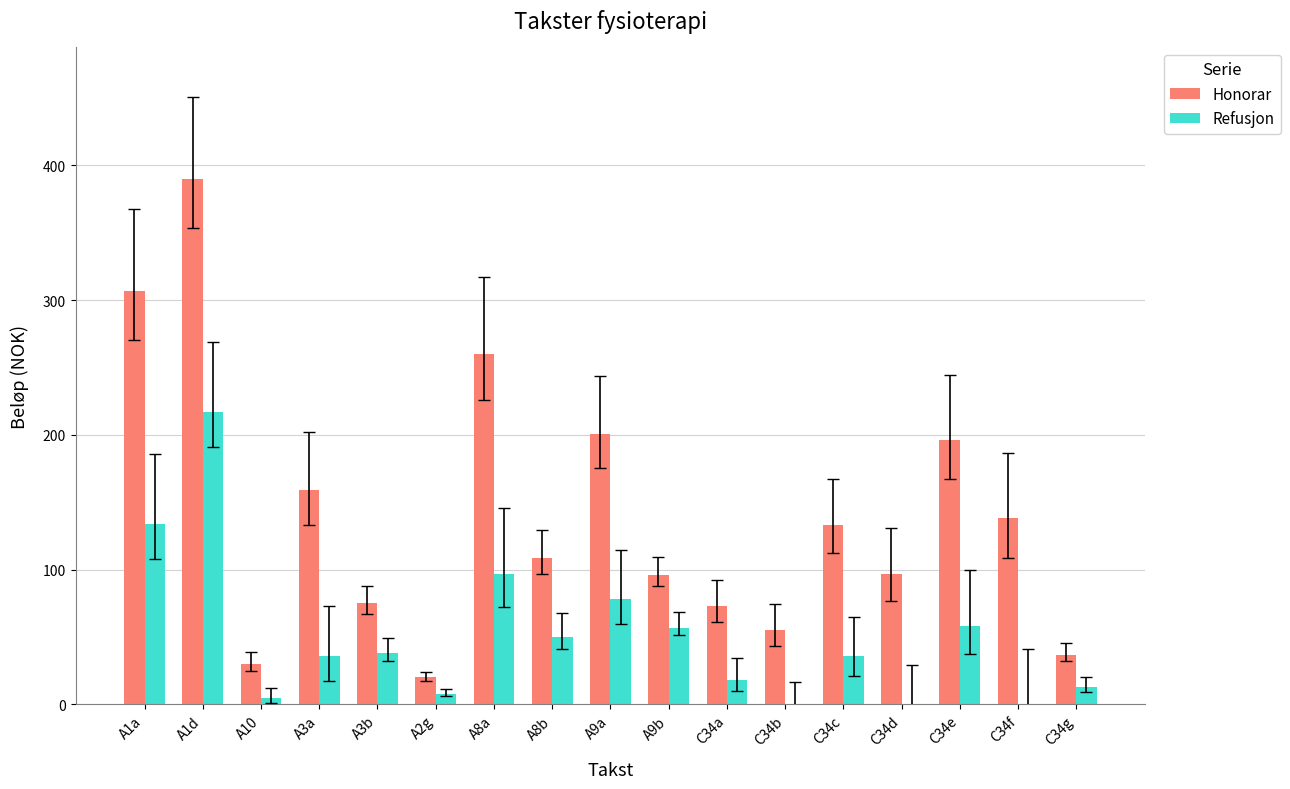

The value of Refusjon at A3a is 36. True or false?

True